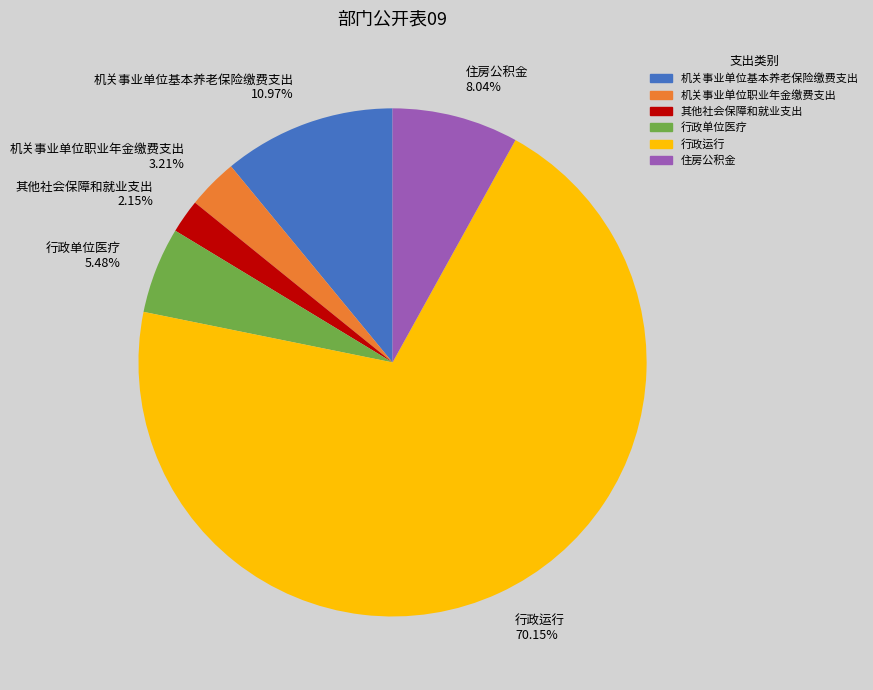

How many segments does this pie chart have?

6